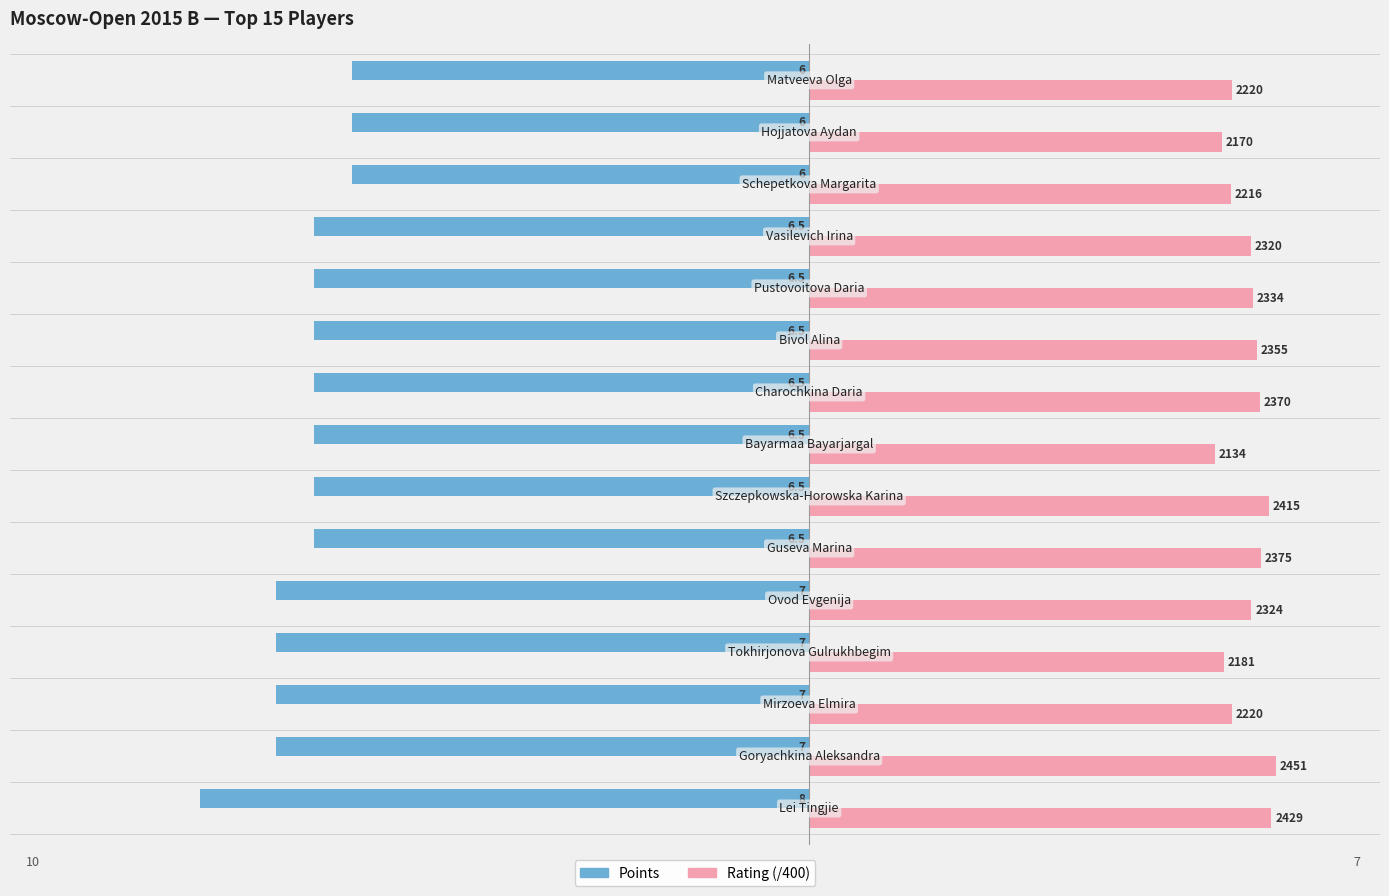

What is the difference between the second highest and minimum values in the Rating (/400) series?

0.7